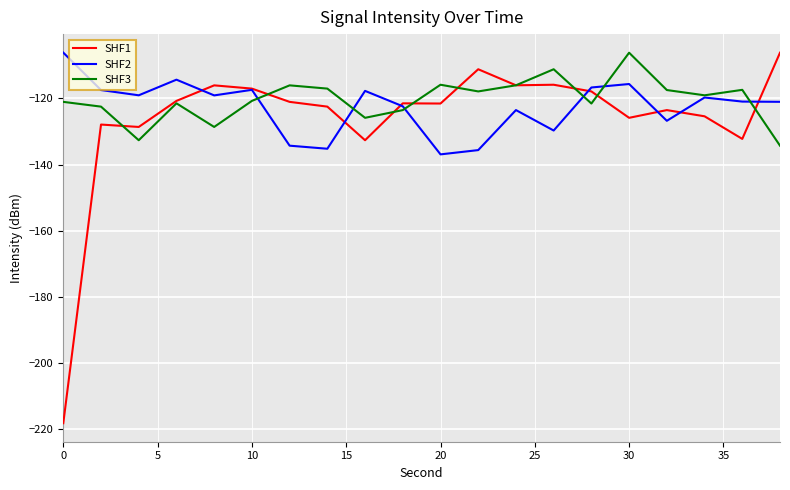

Which series has the largest total across all categories?

SHF3